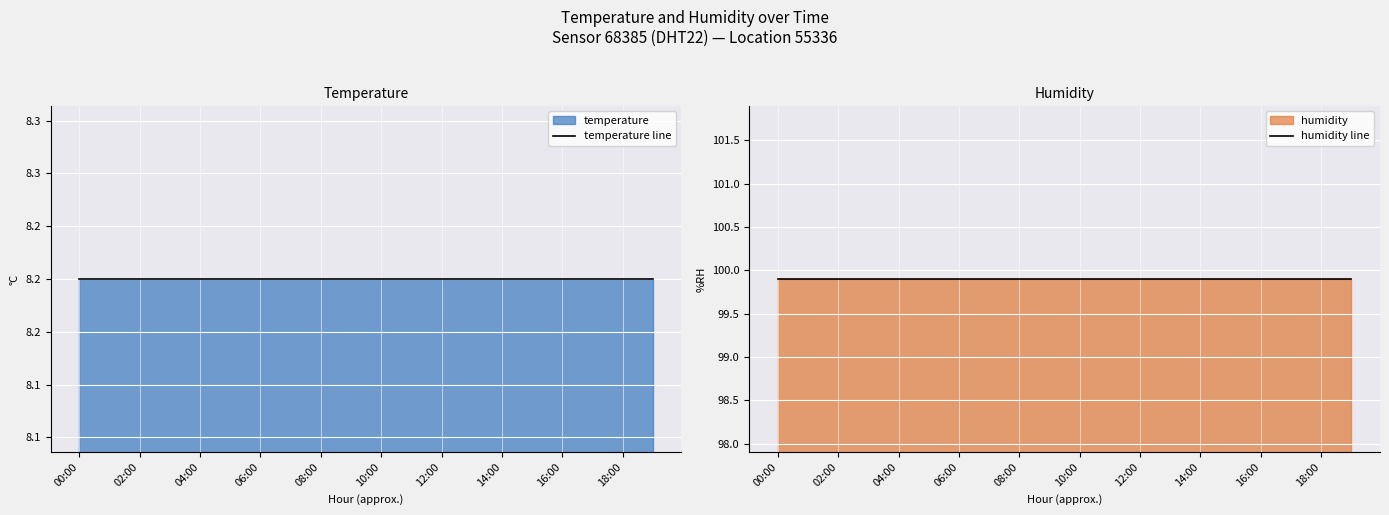

Rank the series by their average value, from highest to lowest.

humidity line, temperature line